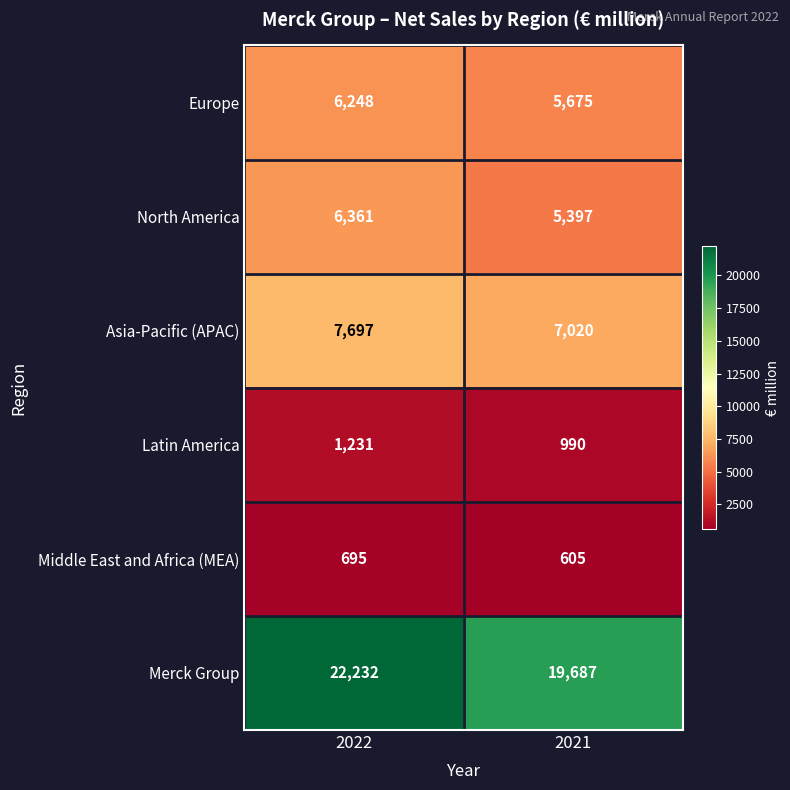

Between 2022 and 2021, which series saw the biggest shift?

Merck Group